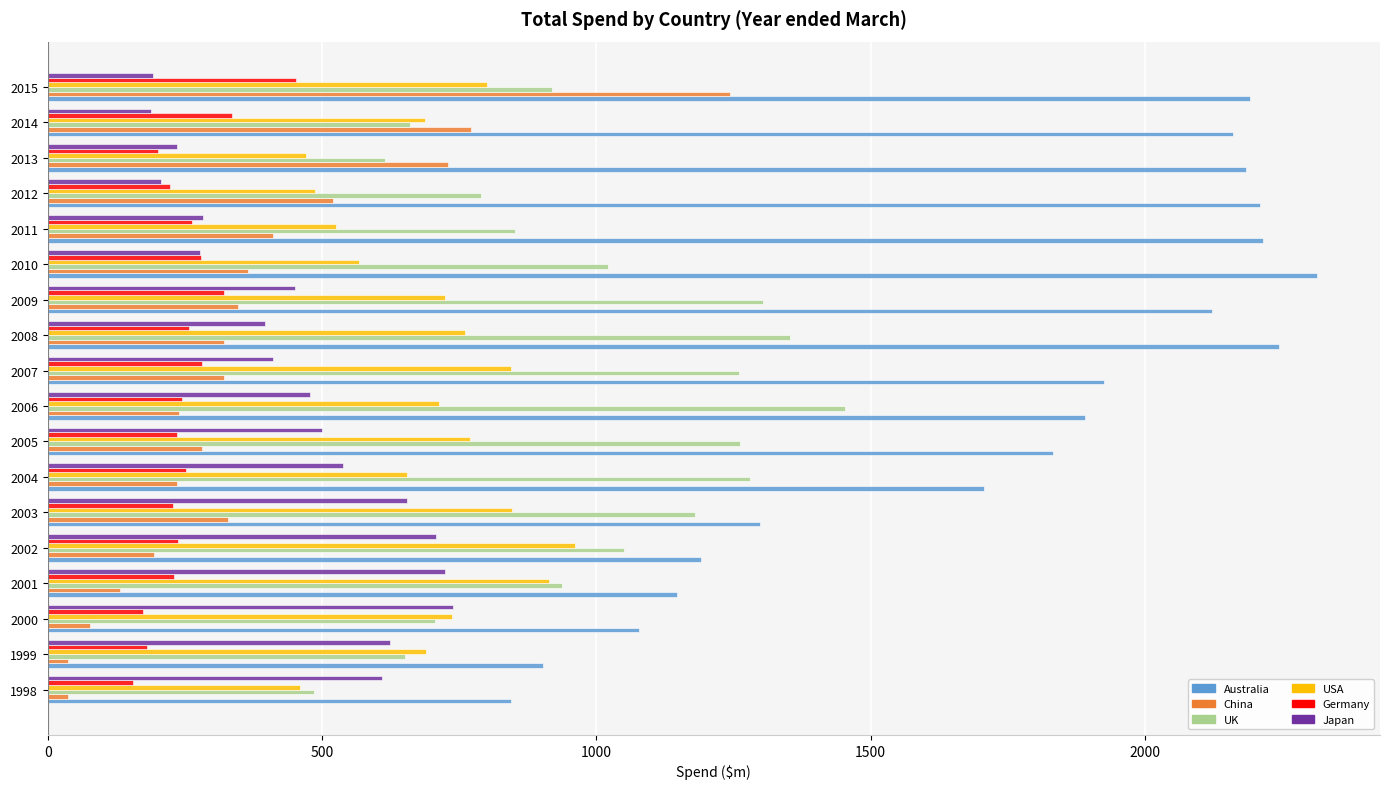

Is the value of Germany at 1999 greater than the value of Japan at 2008?

No